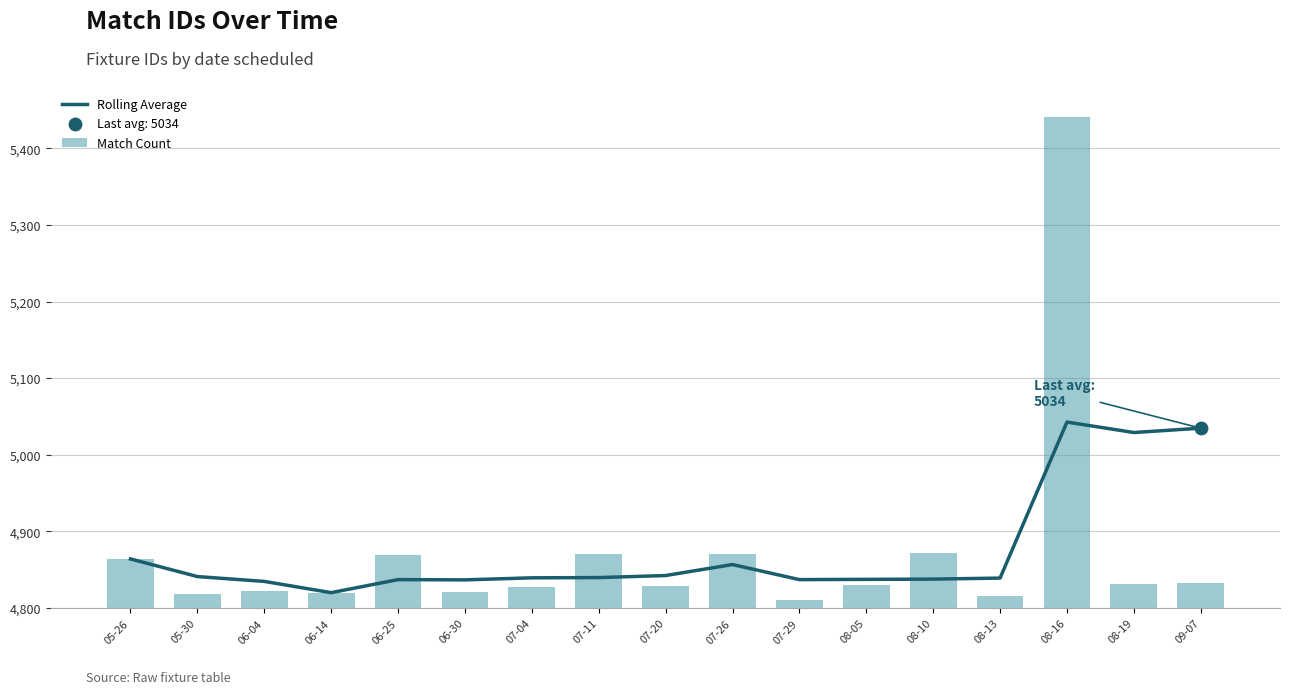

Is the value of Match Count at 06-30 greater than the value of Rolling Average at 07-26?

No